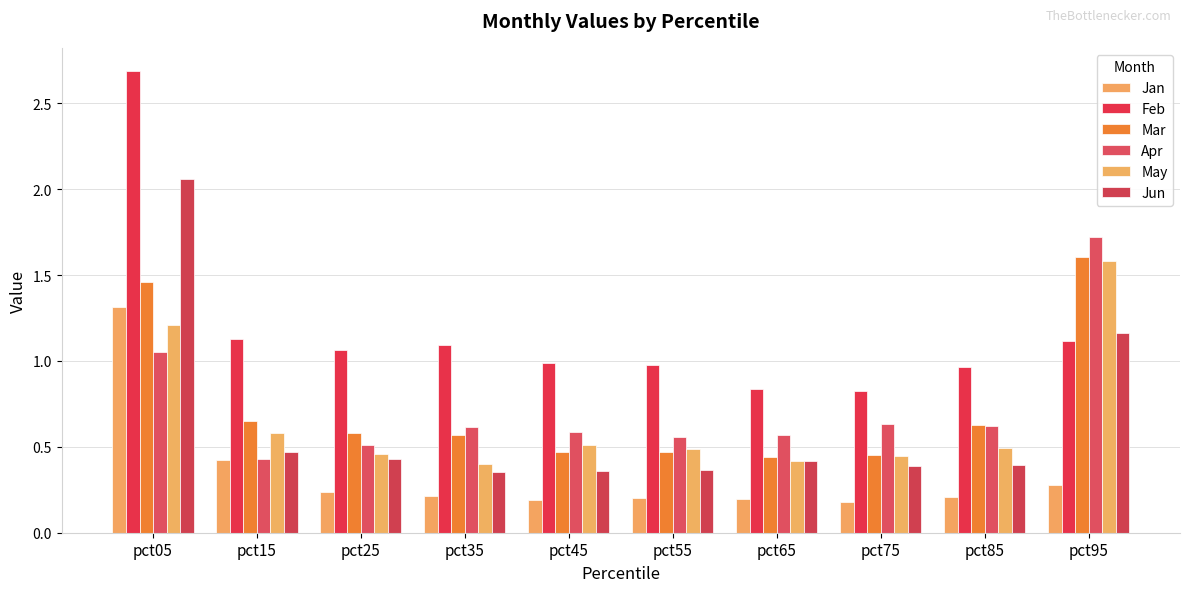

True or false: Jan has a value of 0.2 at pct65.

True